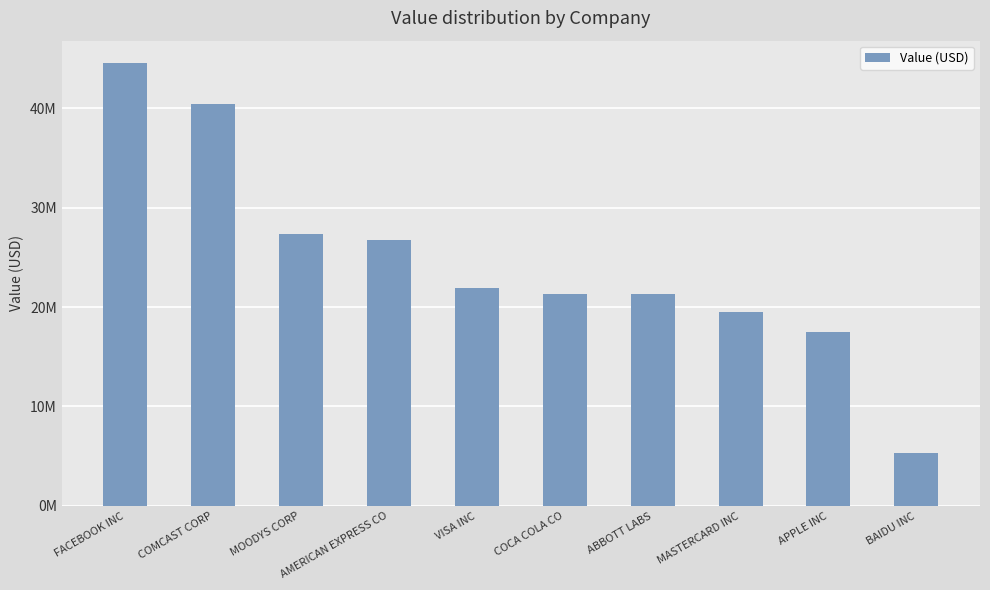

Reading left to right, transcribe all the data shown in this chart.

FACEBOOK INC=44571000	COMCAST CORP=40457000	MOODYS CORP=27303000	AMERICAN EXPRESS CO=26733000	VISA INC=21926000	COCA COLA CO=21349000	ABBOTT LABS=21314000	MASTERCARD INC=19460000	APPLE INC=17520000	BAIDU INC=5299000